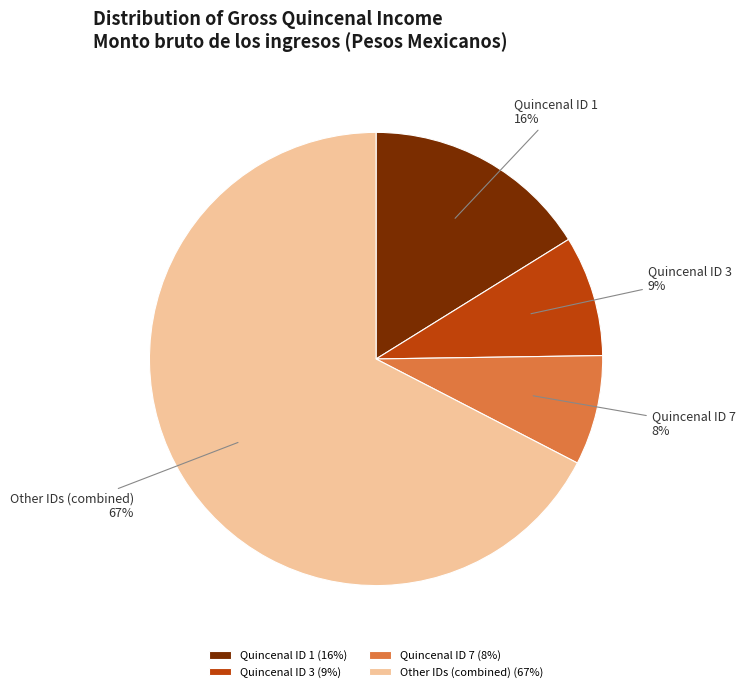

How many segments does this pie chart have?

4